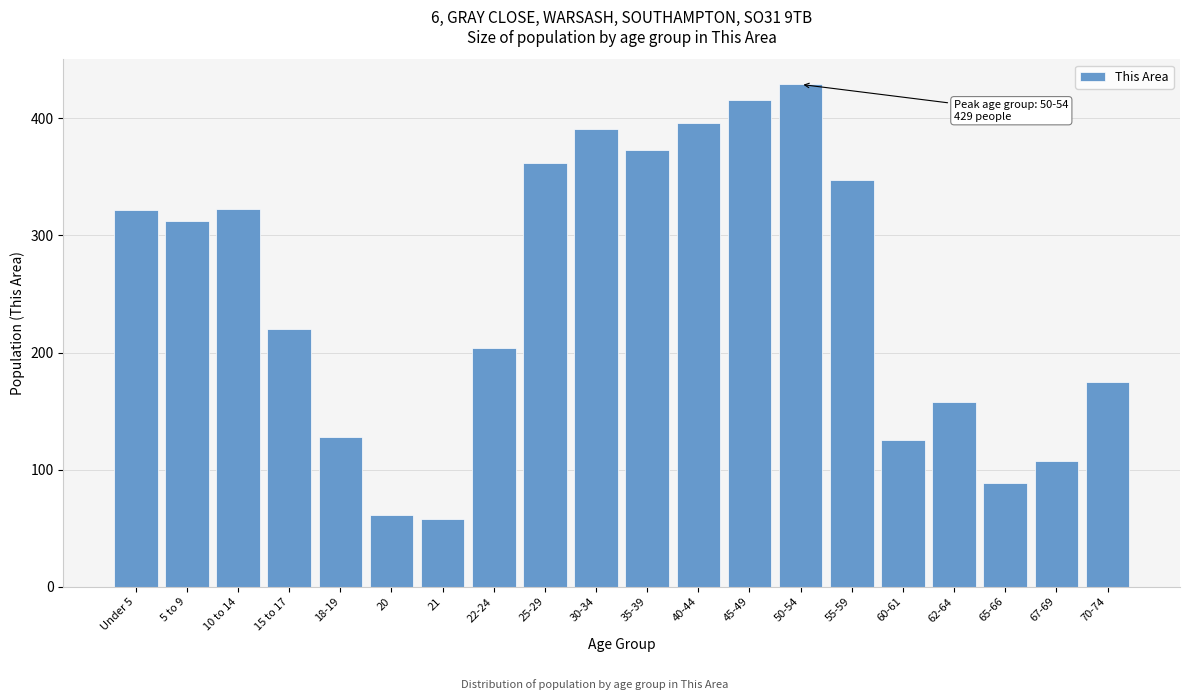

What is the change in value from 20 to 35-39?

+312